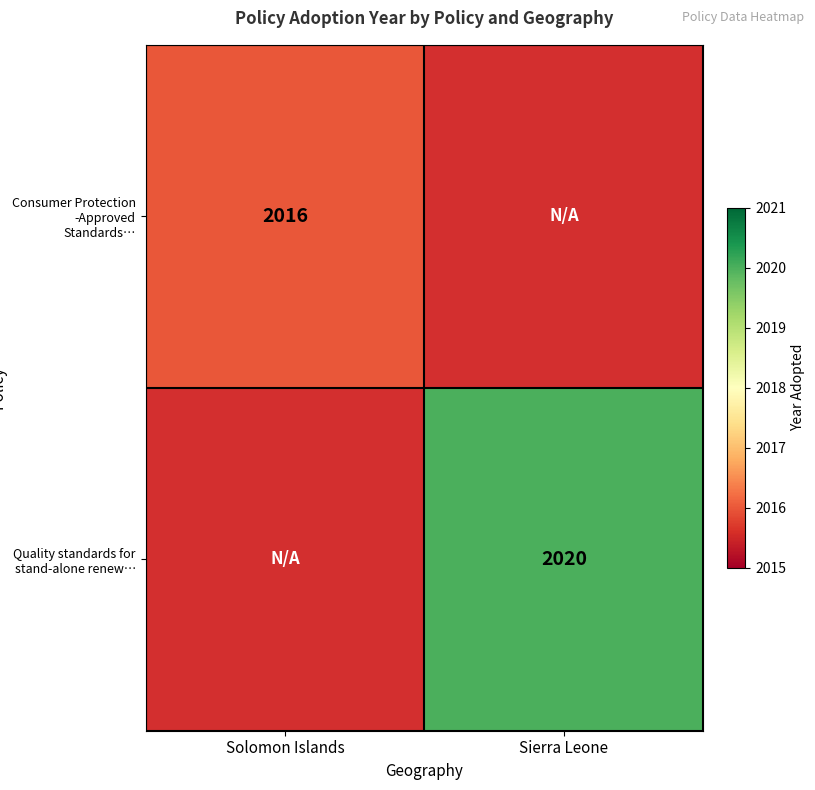

The Quality standards for stand-alone renew… series shows 3194.7 at Sierra Leone. True or false?

False